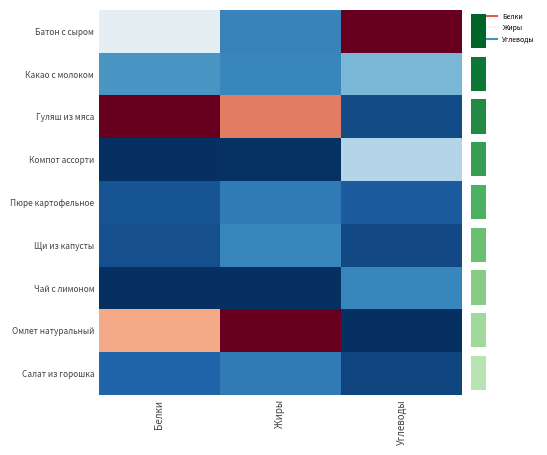

Which series has the largest range (max minus min)?

Омлет натуральный